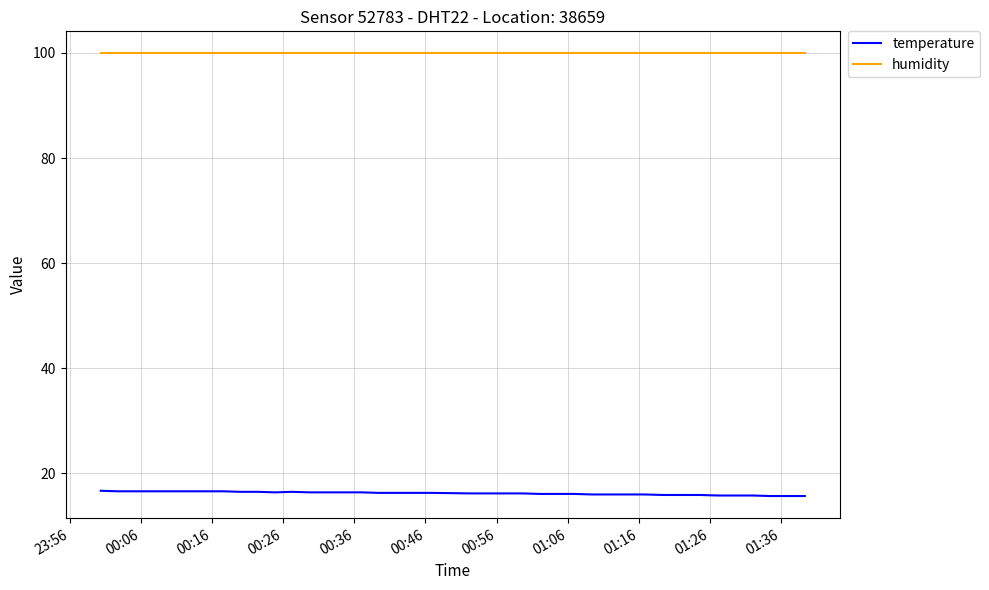

True or false: humidity and temperature cross at least once.

False